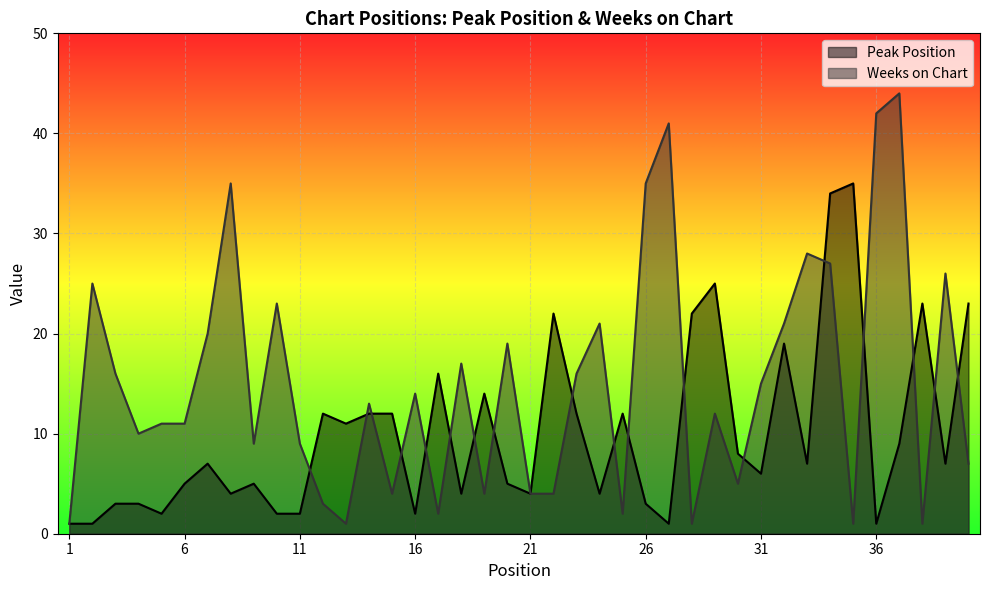

What are all the series names shown in the legend?

Peak Position, Weeks on Chart